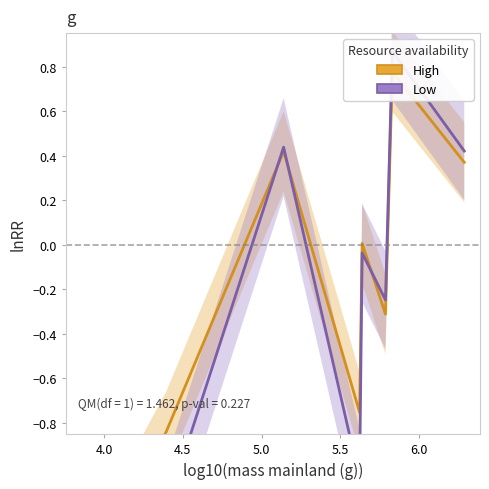

How many values in High are below zero?

4